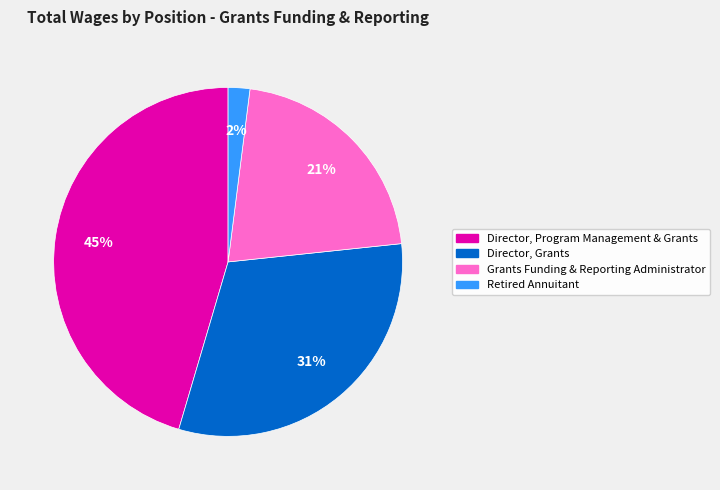

To the nearest percent, what is the average slice percentage?

25%